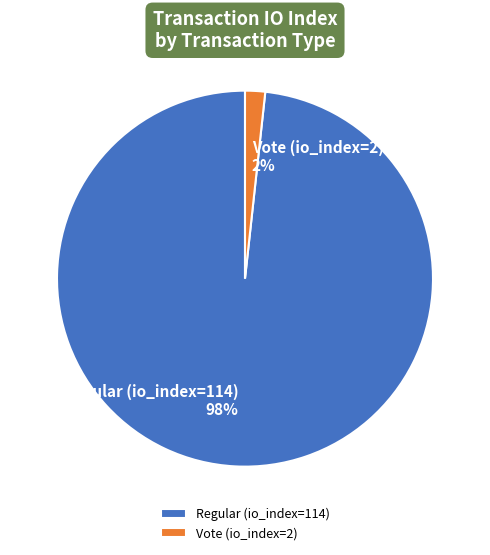

What is the largest slice in the pie chart?

Regular (io_index=114)